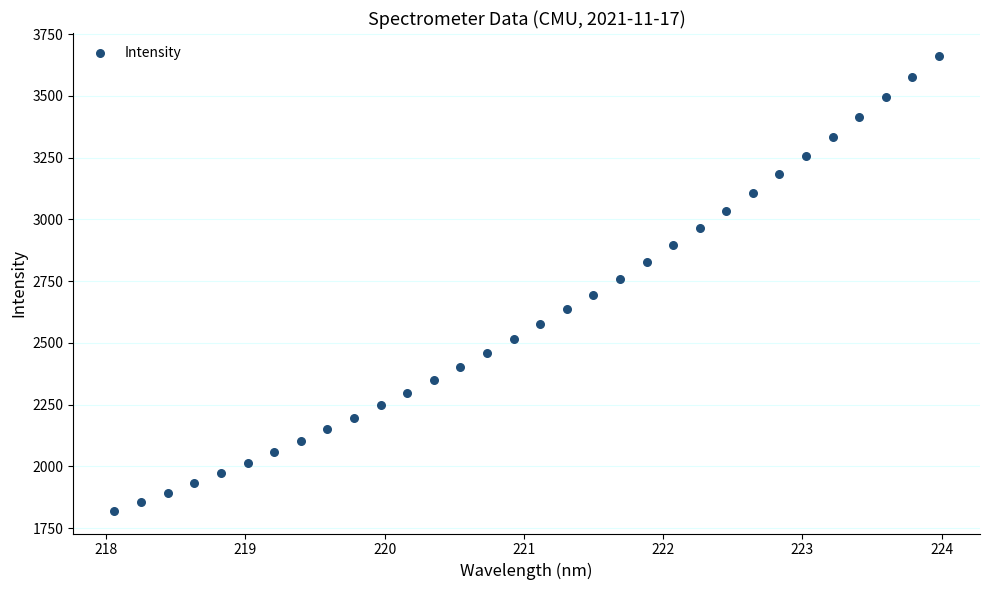

What is the range of X values (max minus min)?

5.9